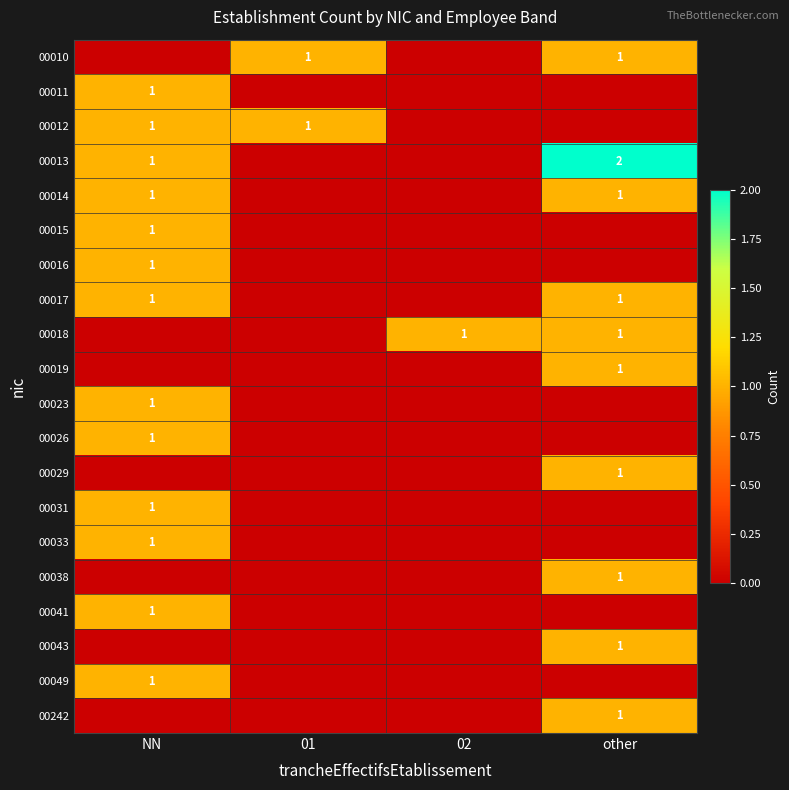

What is the total value across all series at other?

11